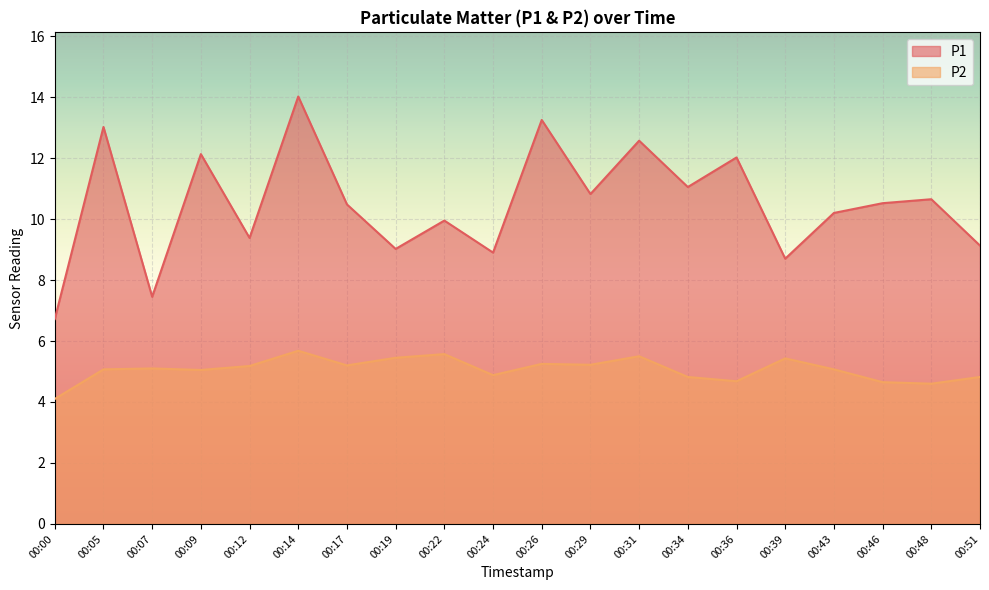

What is the value of the P2 point at the 4th from the left?

5.0